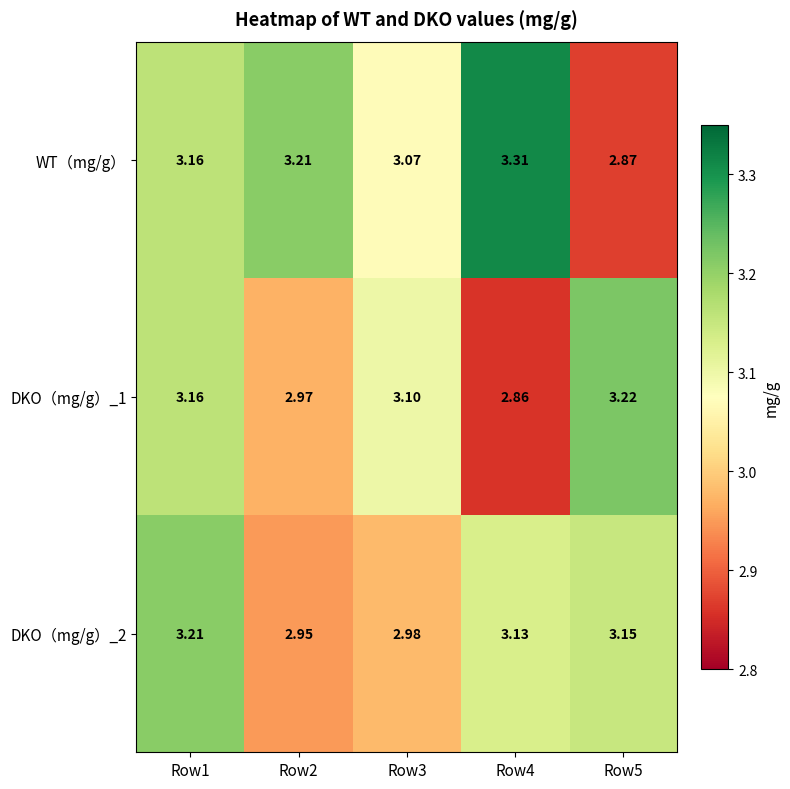

Which series has the largest range (max minus min)?

WT（mg/g）